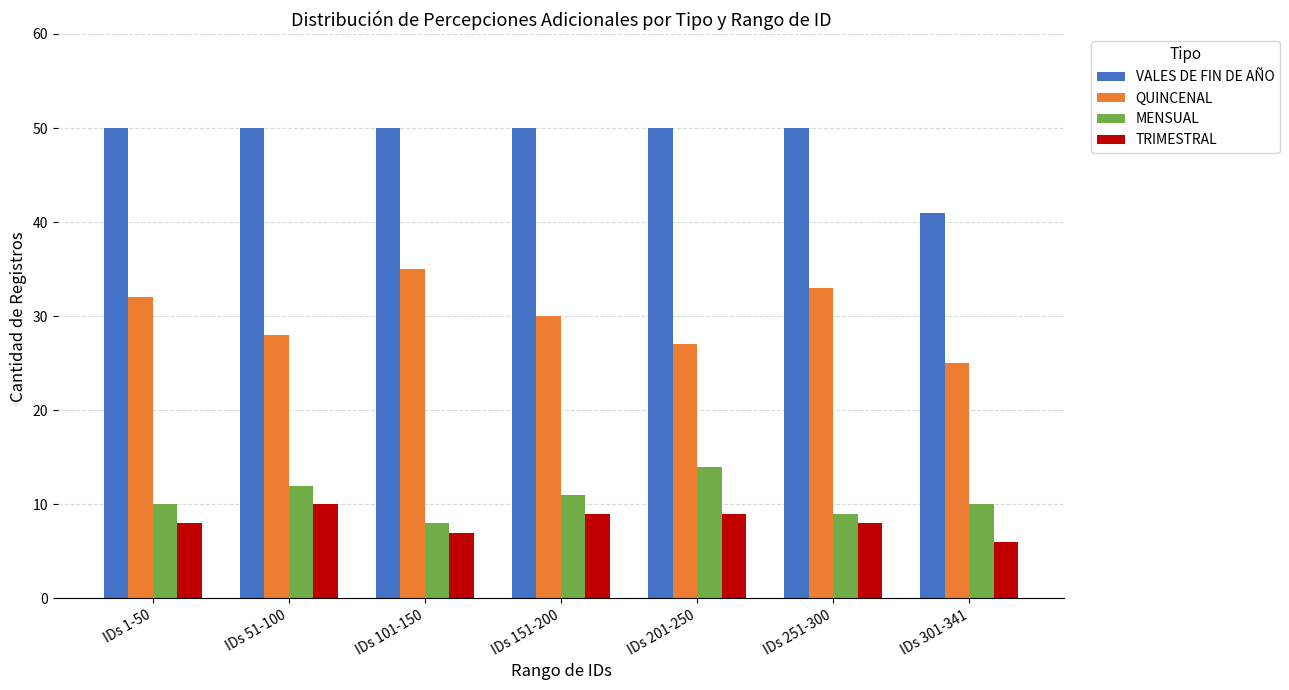

What is the total value across all series at IDs 101-150?

100